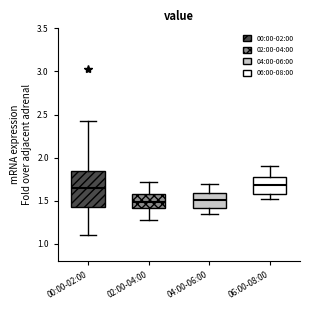

Where does the upper whisker of the box for 04:00-06:00 end on the y-axis? The values are not printed on the chart, so give them approximately, as read against the axis.

1.70